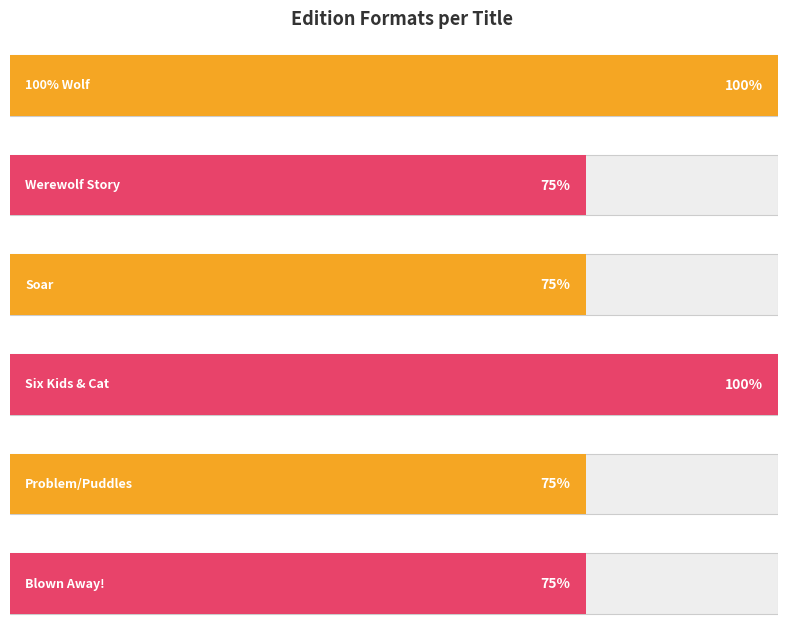

Is it true that the value at Soar is 4?

False